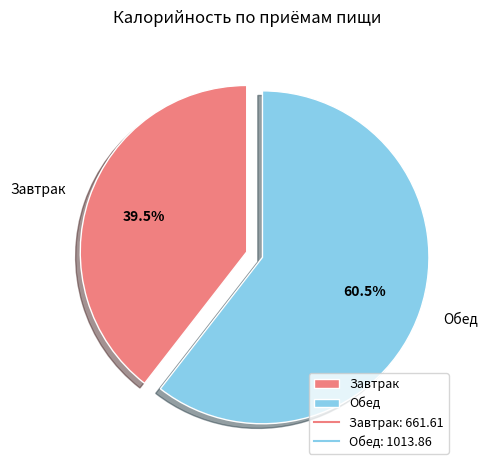

To the nearest percent, what is the difference between the largest and smallest slice percentages?

21%